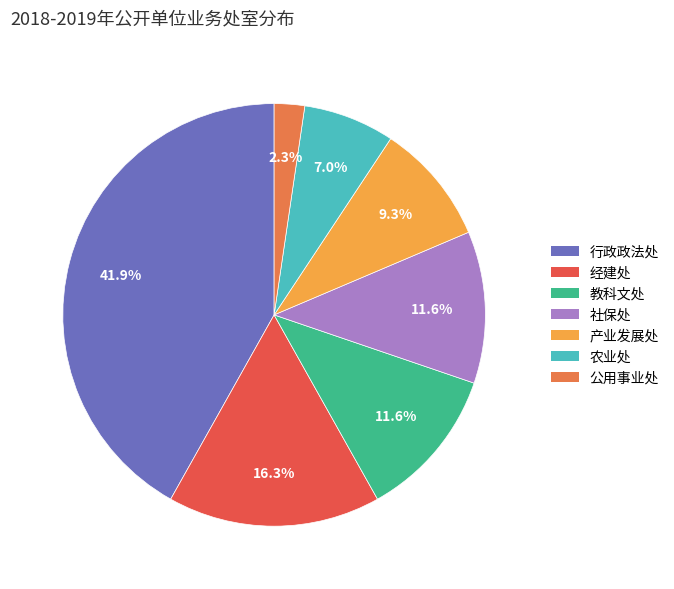

Does 公用事业处 represent more than half of the total?

No